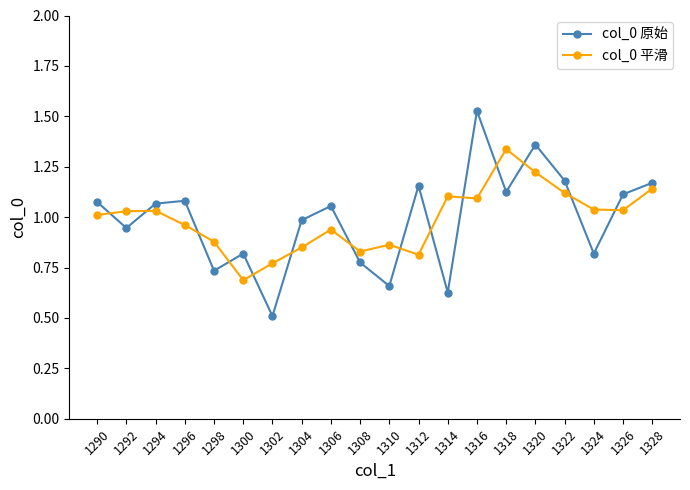

Is the value of col_0 平滑 at 1298 greater than the value of col_0 原始 at 1294?

No